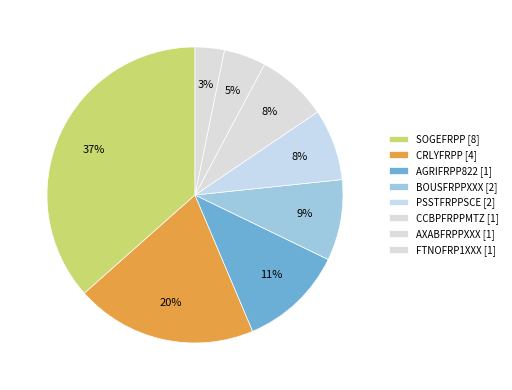

Count the number of slices in the pie.

8